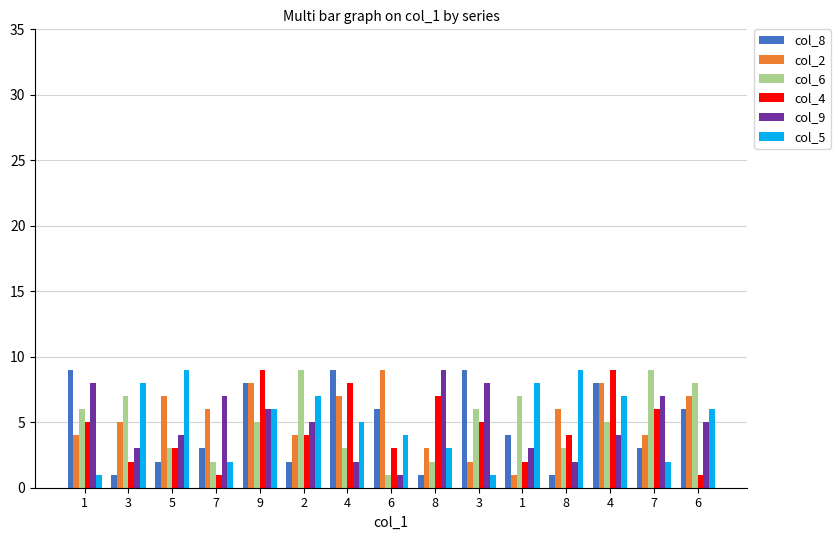

Reading right to left, extract all data points from this chart.

col_8: 6	3	8	1	4	9	1	6	9	2	8	3	2	1	9
col_2: 7	4	8	6	1	2	3	9	7	4	8	6	7	5	4
col_6: 8	9	5	3	7	6	2	1	3	9	5	2	3	7	6
col_4: 1	6	9	4	2	5	7	3	8	4	9	1	3	2	5
col_9: 5	7	4	2	3	8	9	1	2	5	6	7	4	3	8
col_5: 6	2	7	9	8	1	3	4	5	7	6	2	9	8	1